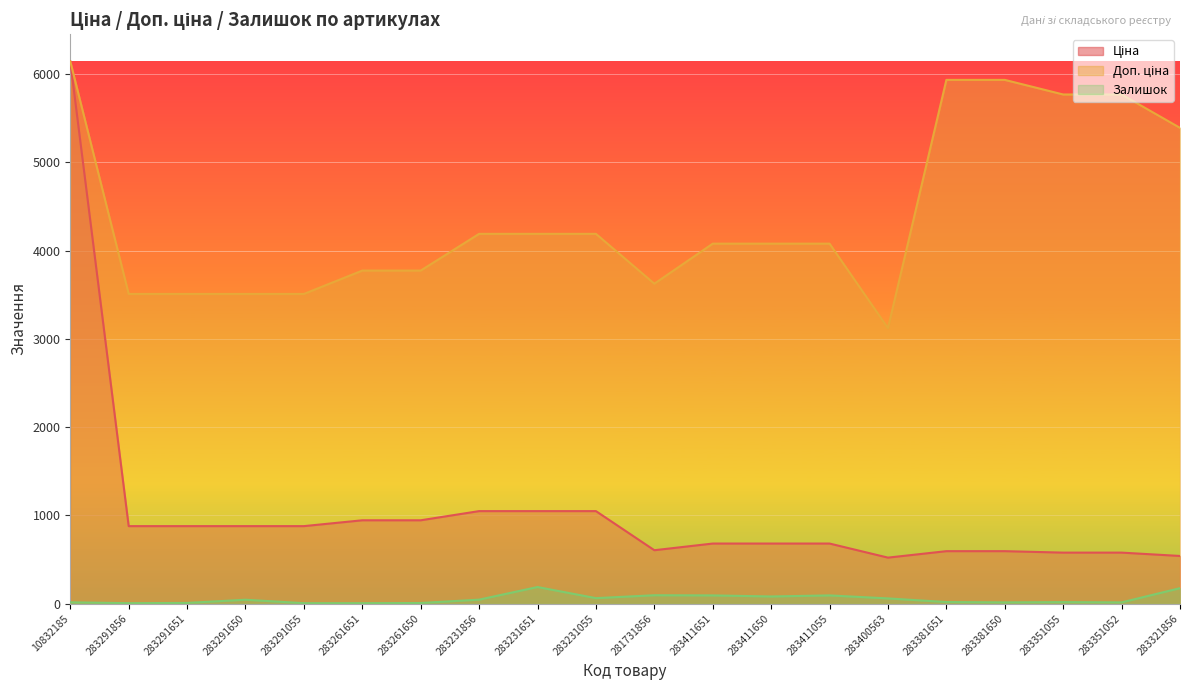

True or false: Доп. ціна and Залишок intersect in this chart.

False